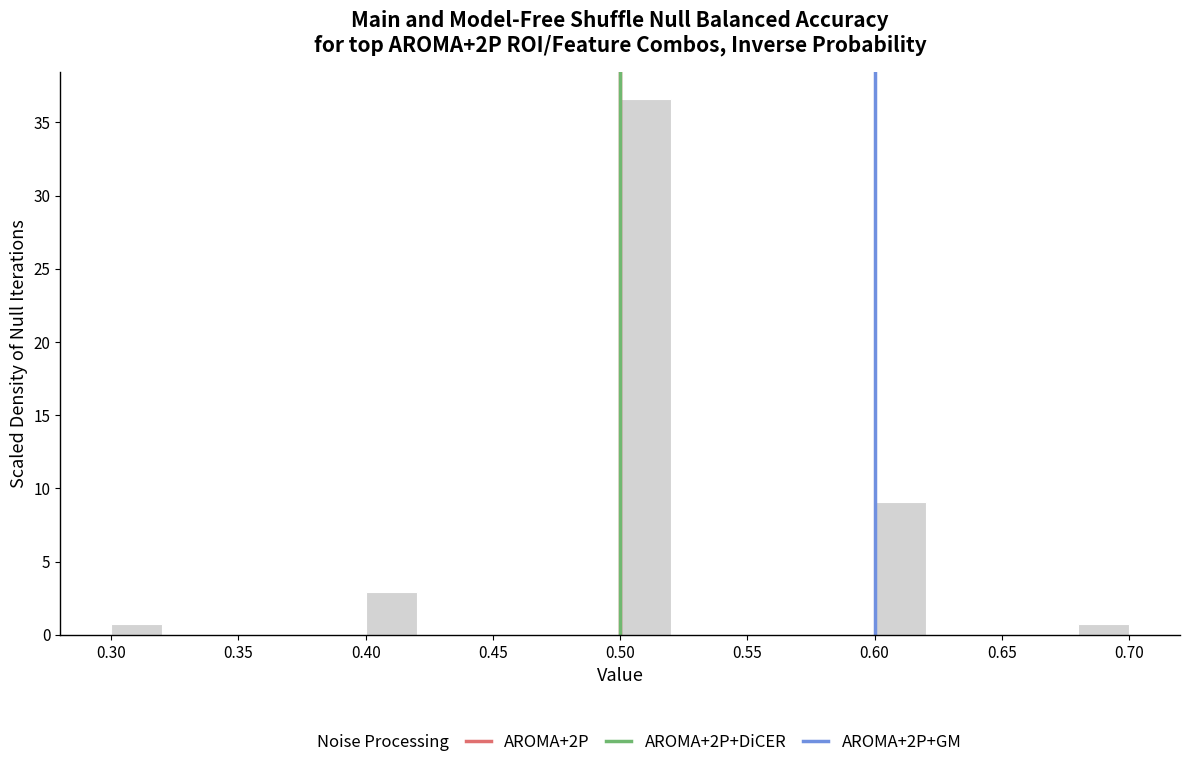

Which range on the x-axis has the tallest bar?

0.50 to 0.52